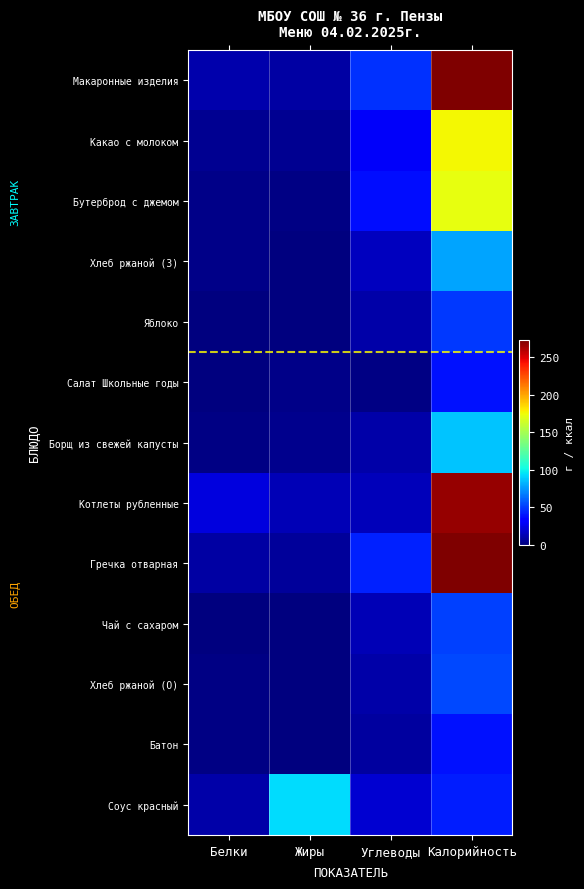

Reading left to right, what are all the values shown in this chart?

Макаронные изделия: Белки=11.2	Жиры=8.8	Углеводы=47.6	Калорийность=314.6
Какао с молоком: Белки=4.4	Жиры=4.5	Углеводы=29.5	Калорийность=176.1
Бутерброд с джемом: Белки=3.1	Жиры=1.2	Углеводы=37.3	Калорийность=171.6
Хлеб ржаной (З): Белки=3.0	Жиры=0.5	Углеводы=15.0	Калорийность=78.3
Яблоко: Белки=0.4	Жиры=0.4	Углеводы=10.3	Калорийность=49.4
Салат Школьные годы: Белки=0.7	Жиры=3.1	Углеводы=2.1	Калорийность=39.0
Борщ из свежей капусты: Белки=1.6	Жиры=4.2	Углеводы=10.4	Калорийность=86.4
Котлеты рубленные: Белки=22.5	Жиры=12.9	Углеводы=14.8	Калорийность=266.4
Гречка отварная: Белки=8.8	Жиры=6.6	Углеводы=43.1	Калорийность=279.0
Чай с сахаром: Белки=0.2	Жиры=0.1	Углеводы=13.5	Калорийность=51.3
Хлеб ржаной (О): Белки=2.0	Жиры=0.4	Углеводы=10.3	Калорийность=53.9
Батон: Белки=1.1	Жиры=0.4	Углеводы=7.7	Калорийность=39.3
Соус красный: Белки=10.0	Жиры=93.0	Углеводы=20.0	Калорийность=42.0